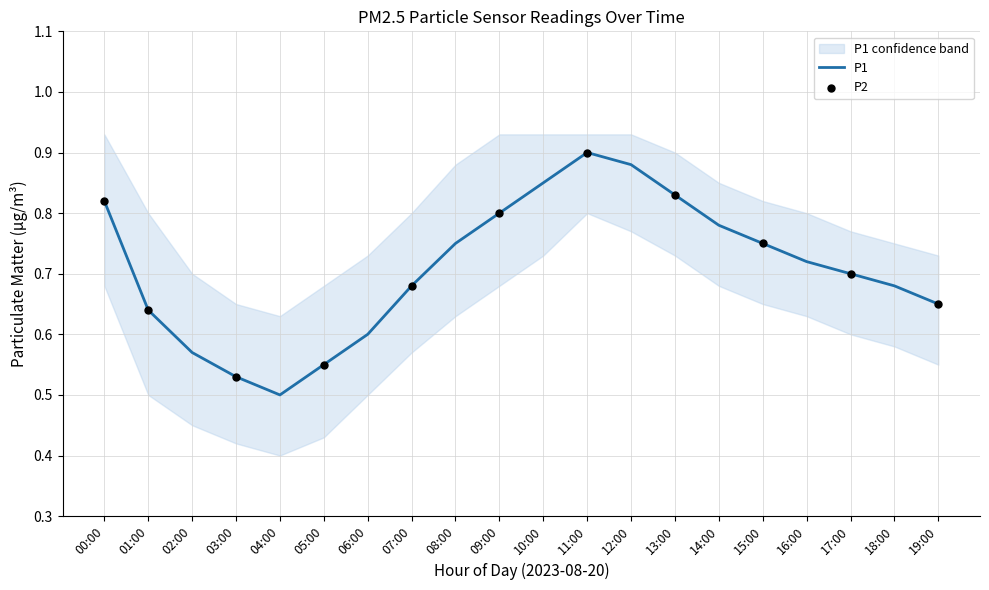

Which category has the lowest value in the P1 series?

04:00